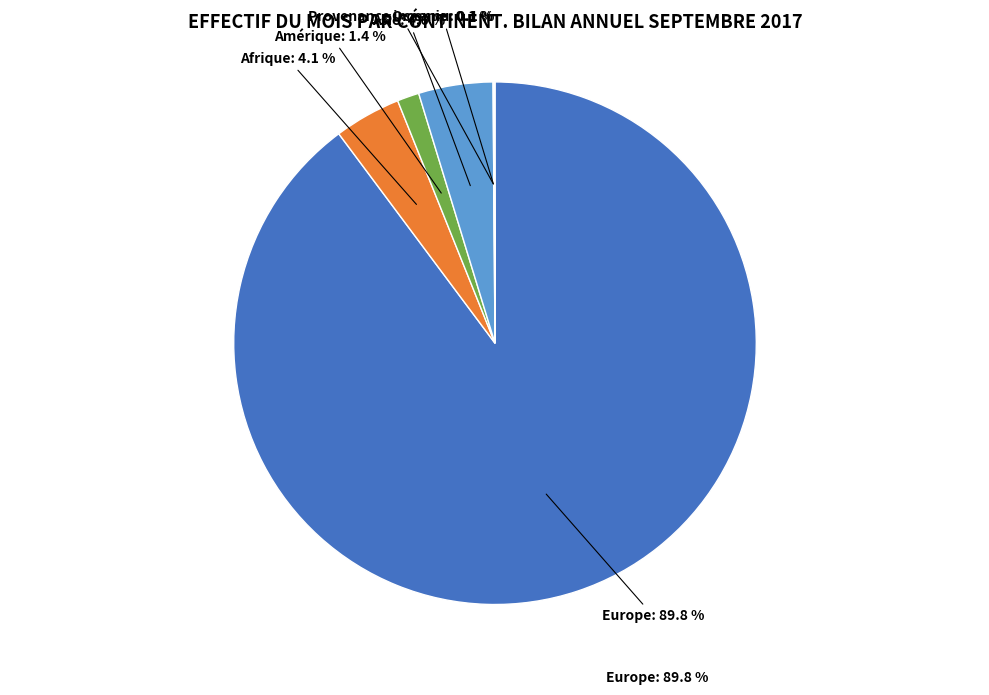

What is the smallest slice in the pie chart?

Océanie